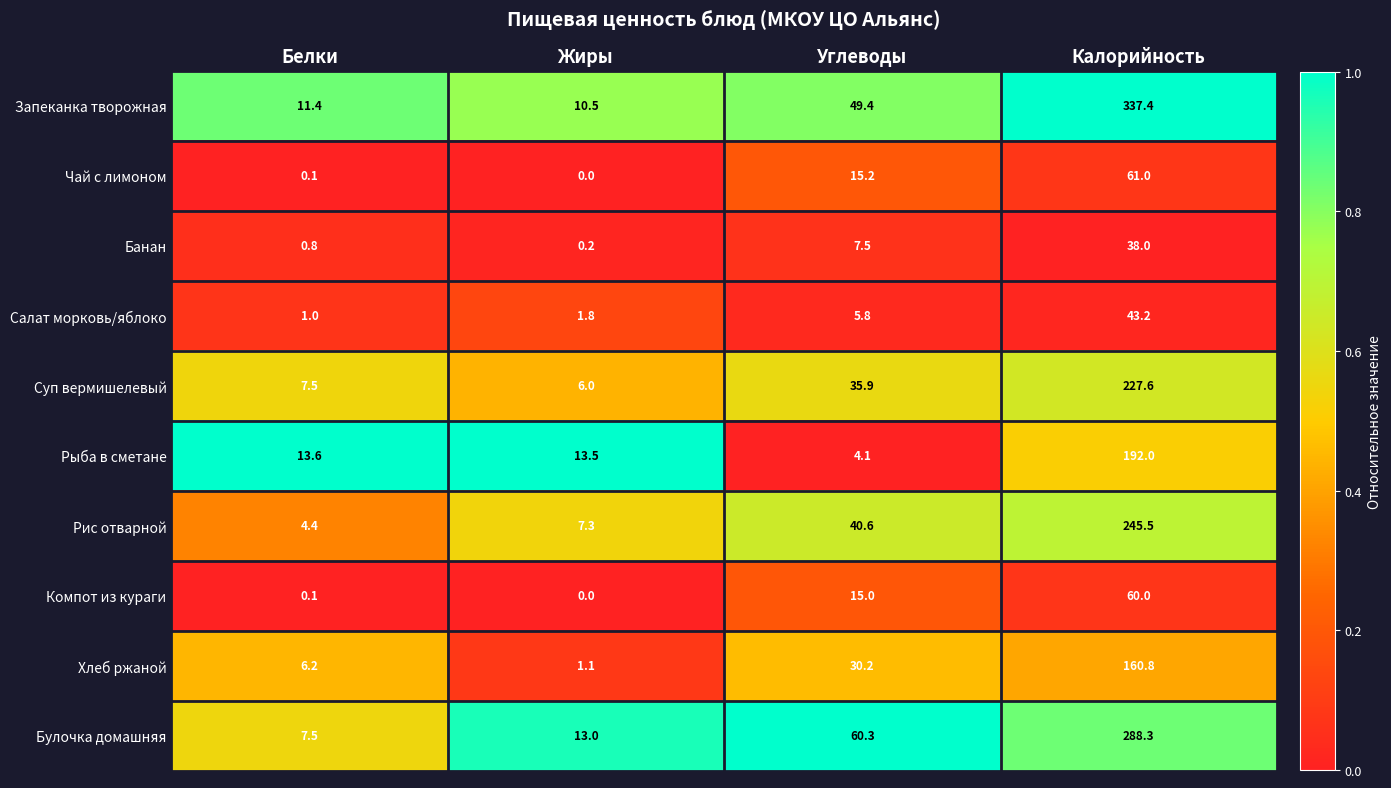

At which category is the sum across all series the highest?

Калорийность